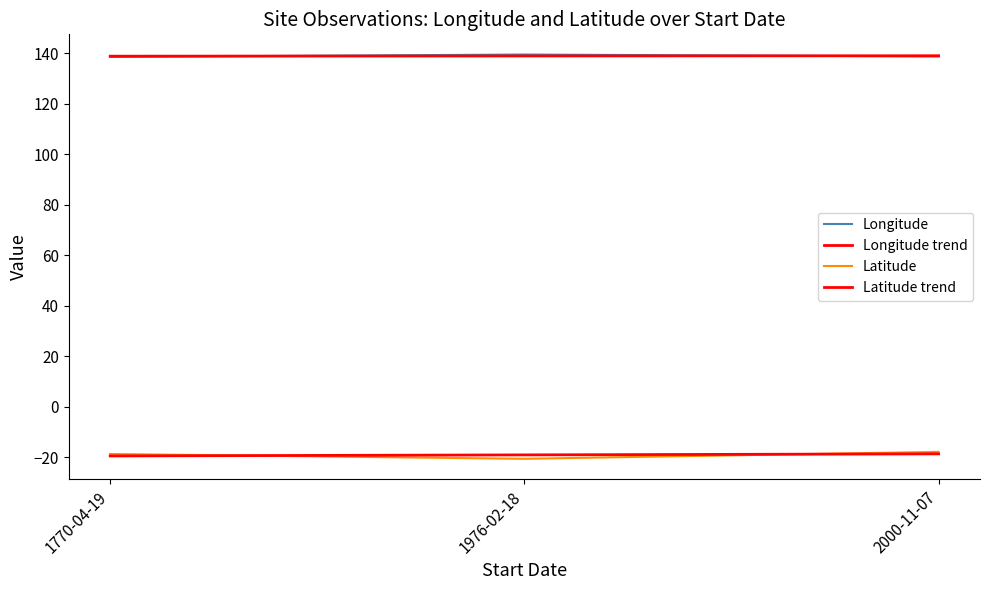

Where is Longitude trend nearest to the value 138?

1770-04-19